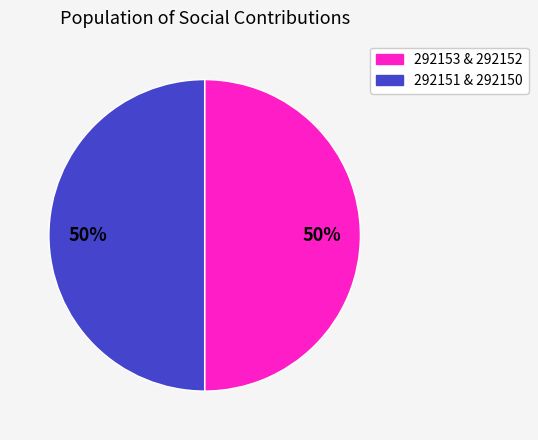

To the nearest percent, what is the average slice percentage?

50%